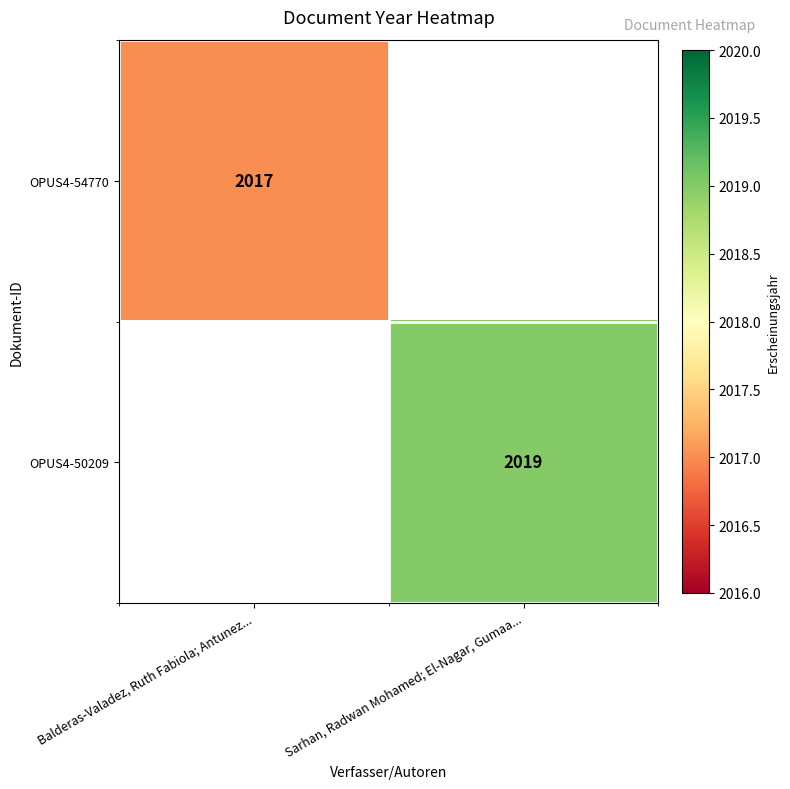

The OPUS4-50209 series shows 1215 at Sarhan, Radwan Mohamed; El-Nagar, Gumaa.... True or false?

False